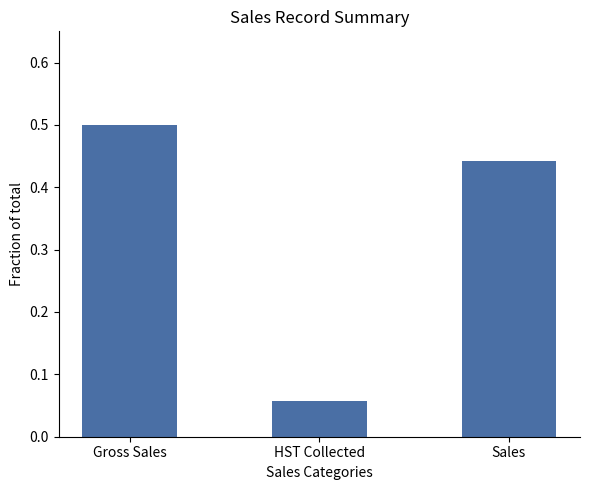

How many distinct data groups are displayed?

1